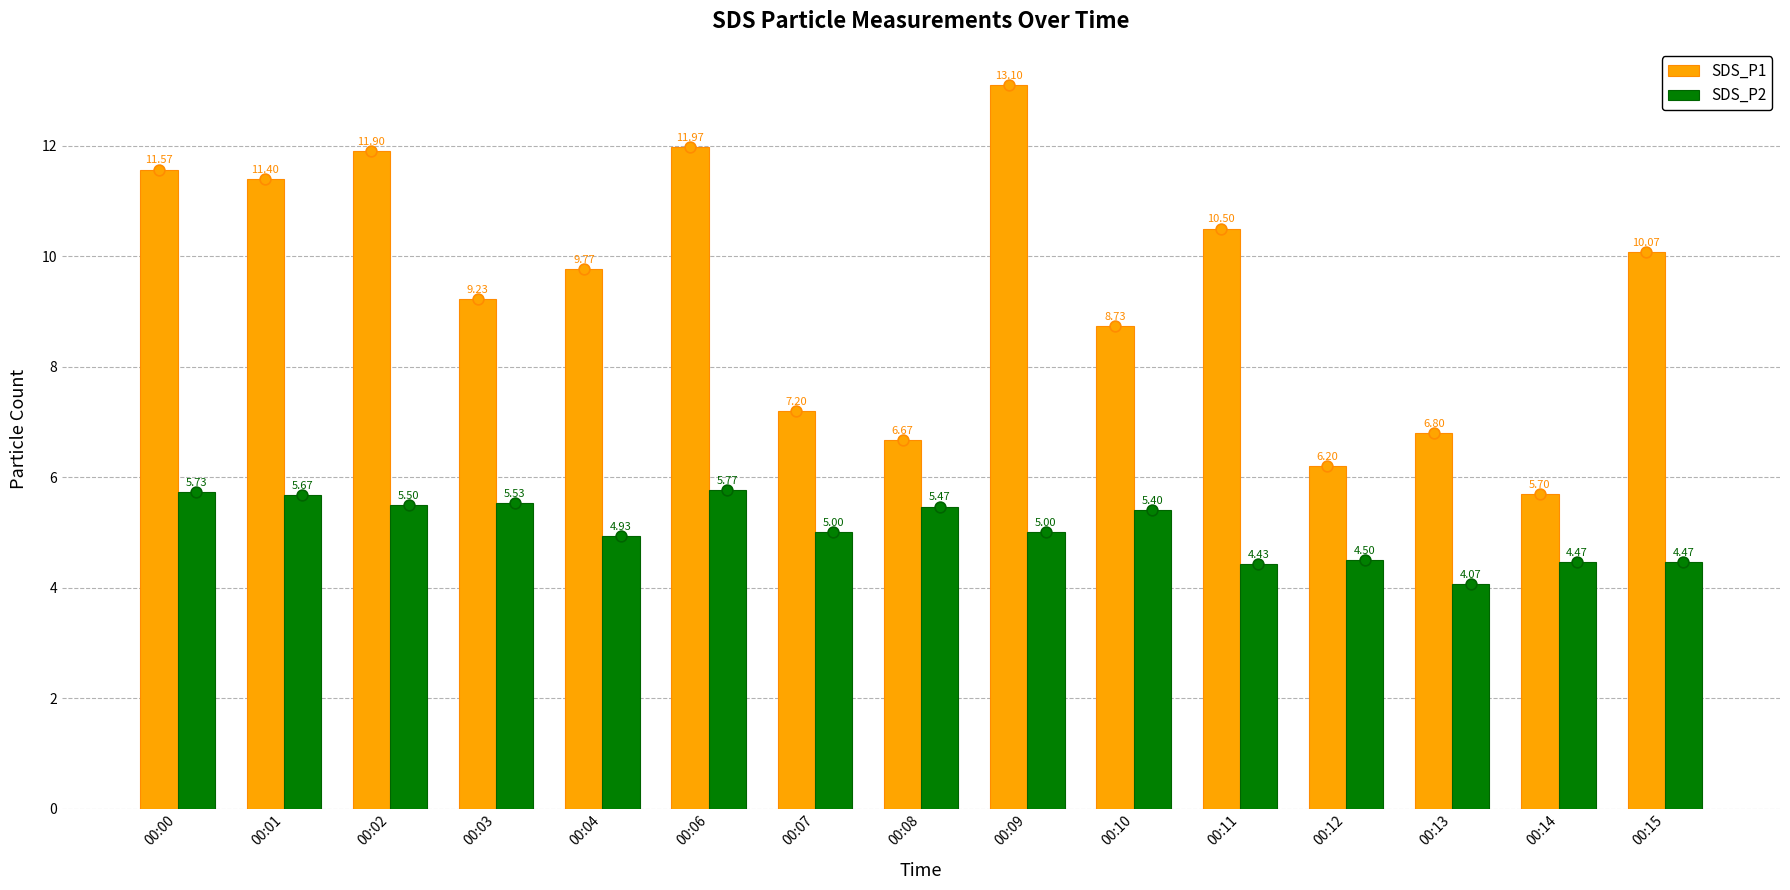

At how many categories does at least one series exceed 4?

15